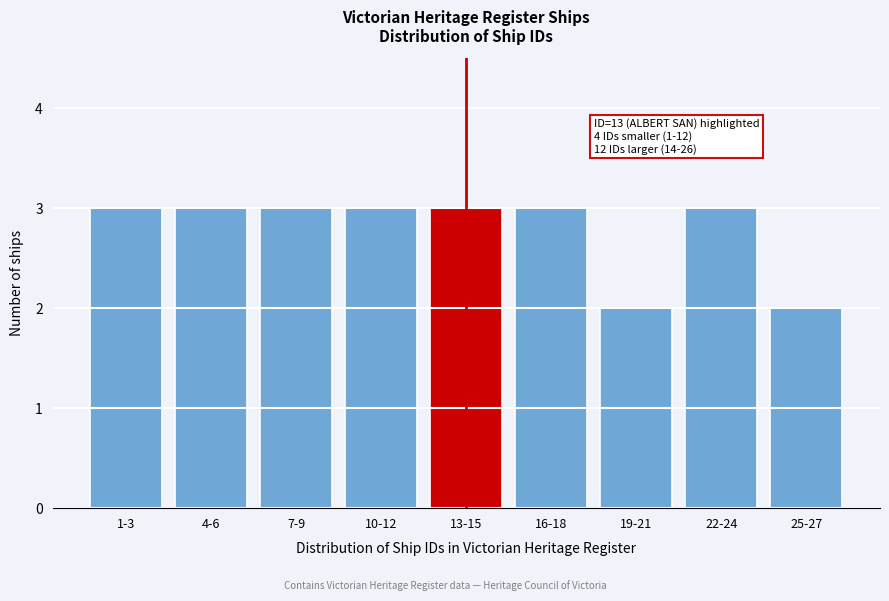

Reading right to left, transcribe all the data shown in this chart.

25-27=2	22-24=3	19-21=2	16-18=3	13-15=3	10-12=3	7-9=3	4-6=3	1-3=3